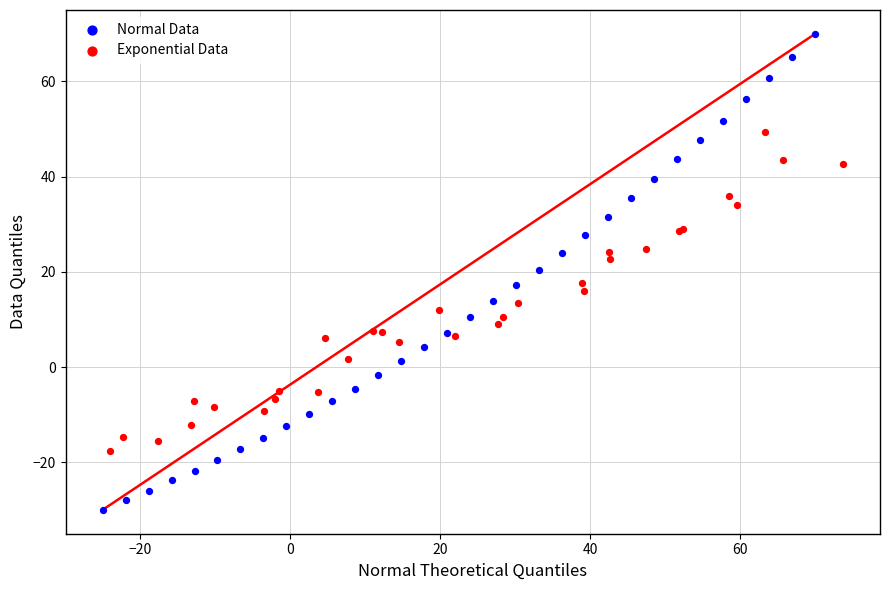

What are all the series names shown in the legend?

Normal Data, Exponential Data